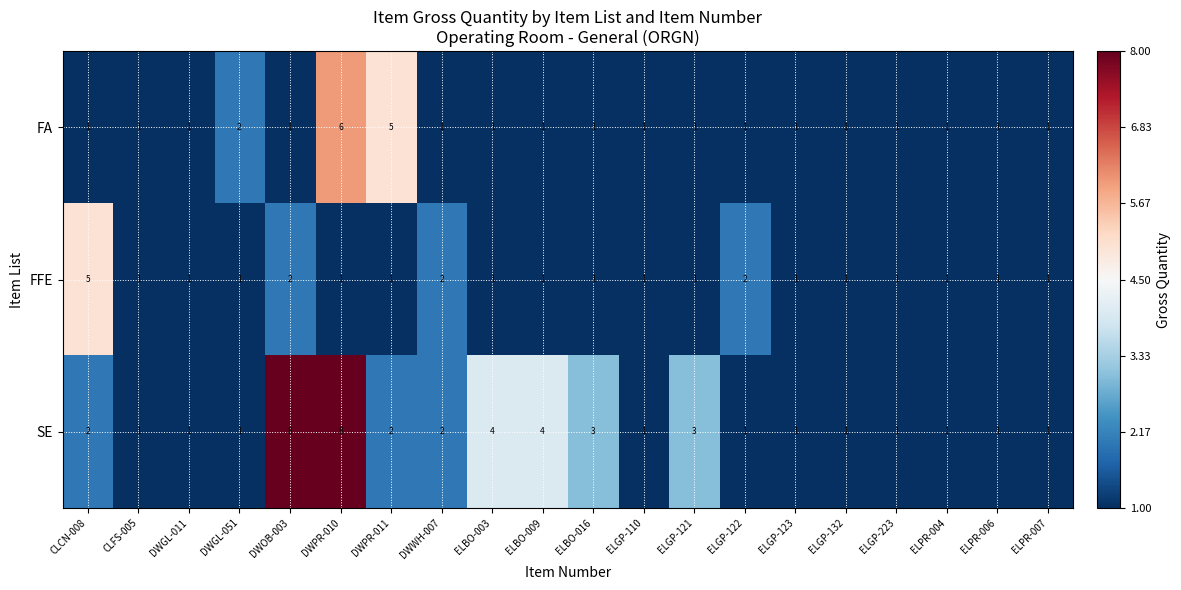

How many SE values are between 1 and 3?

16